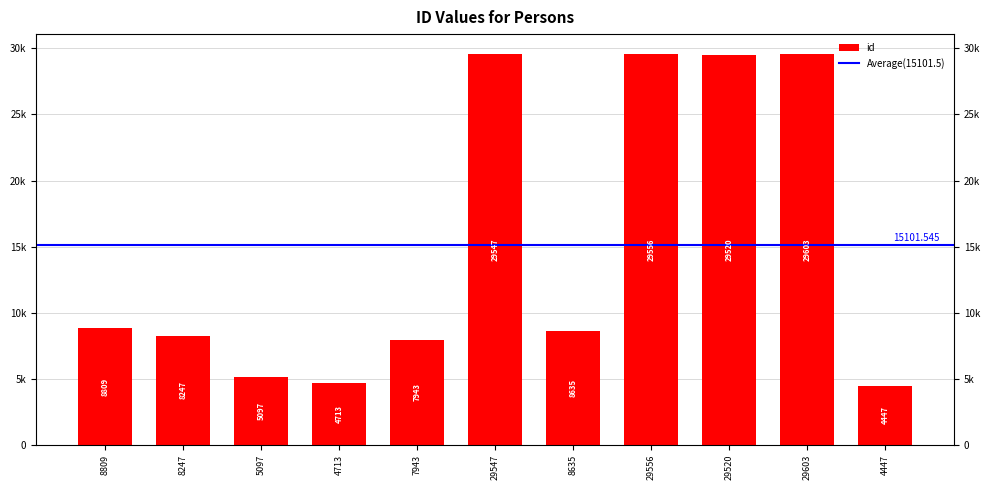

List the labels in order of value, largest first.

29603, 29556, 29547, 29520, 8809, 8635, 8247, 7943, 5097, 4713, 4447